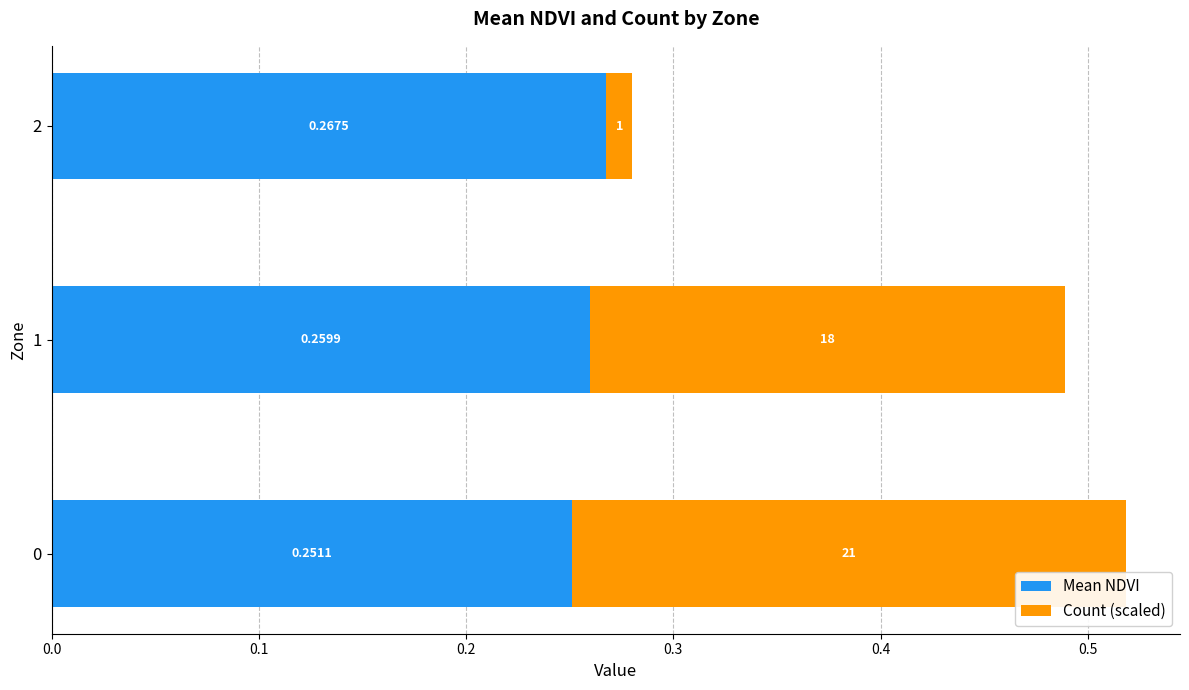

Count the number of categories in the chart.

3